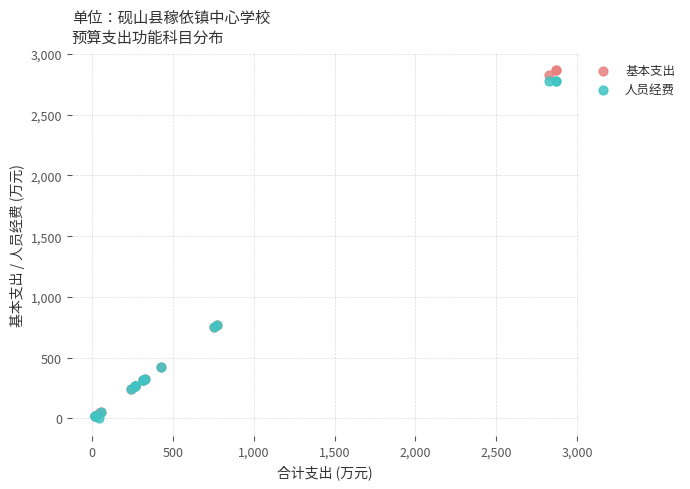

What are all the series names shown in the legend?

基本支出, 人员经费